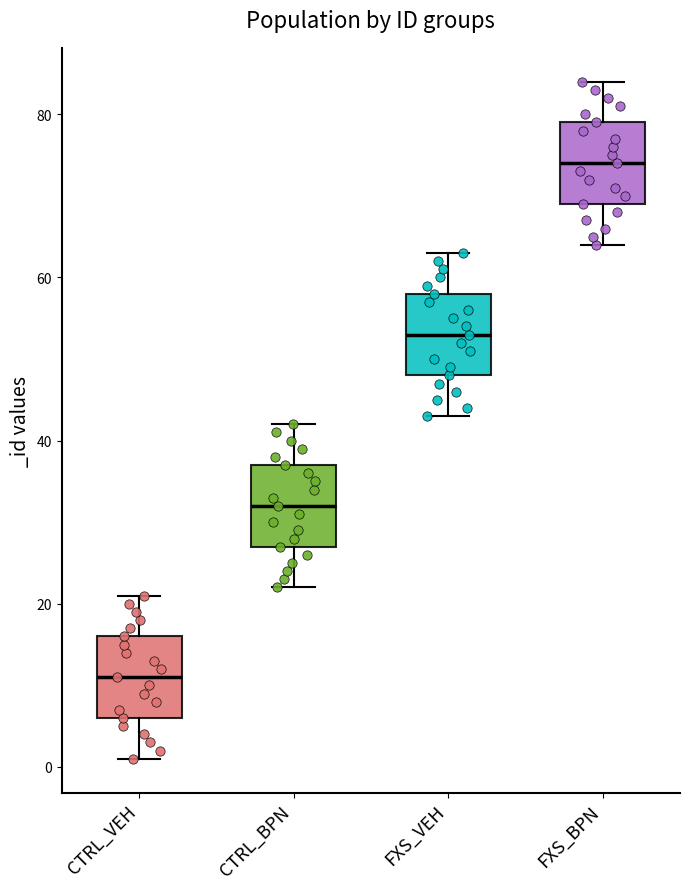

Where does the lower whisker of the box for CTRL_VEH end on the y-axis? The values are not printed on the chart, so give them approximately, as read against the axis.

2